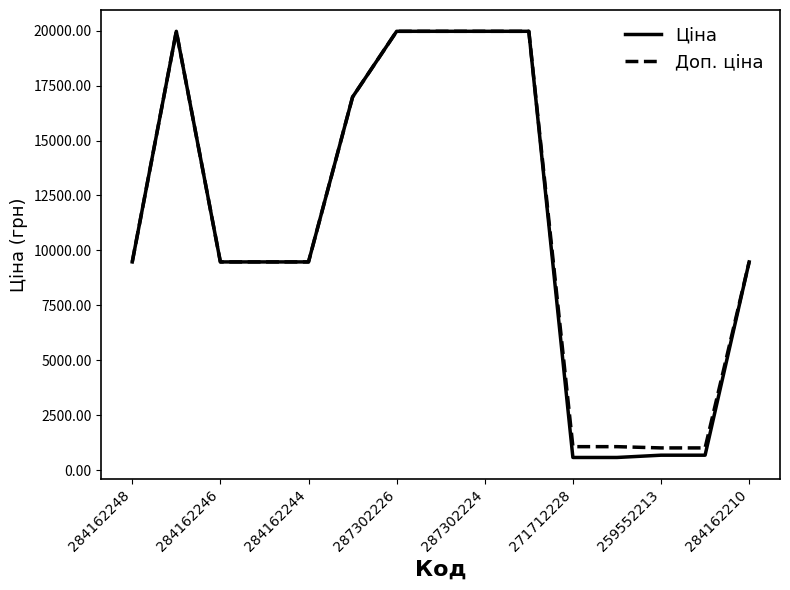

Which series has the largest range (max minus min)?

Ціна